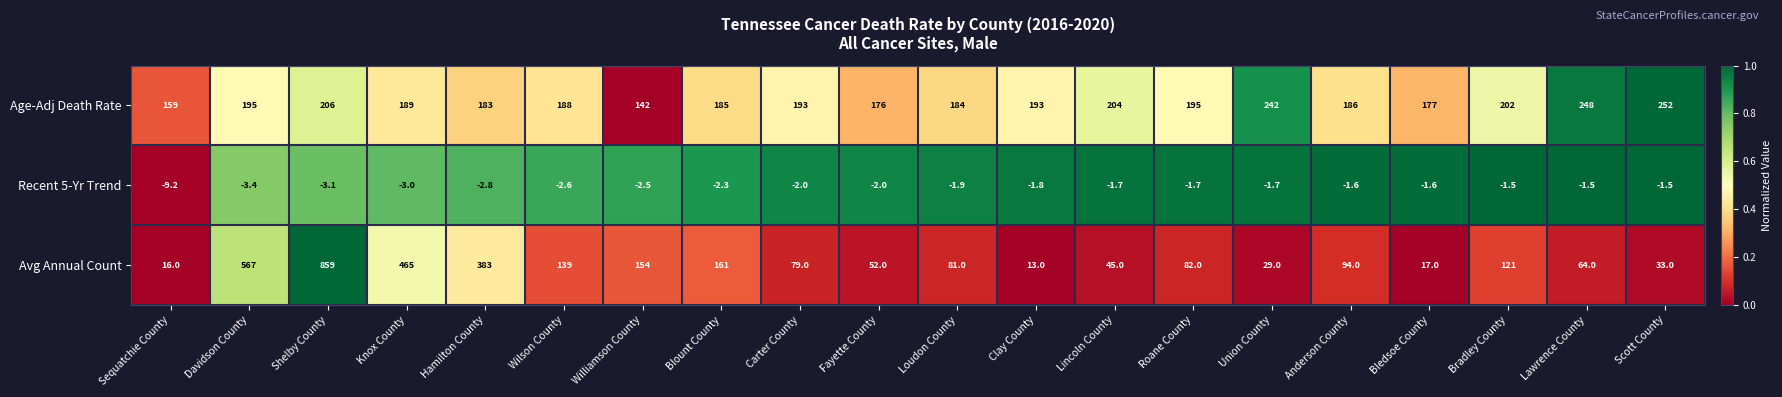

Is it true that Avg Annual Count equals 250.6 at Blount County?

False